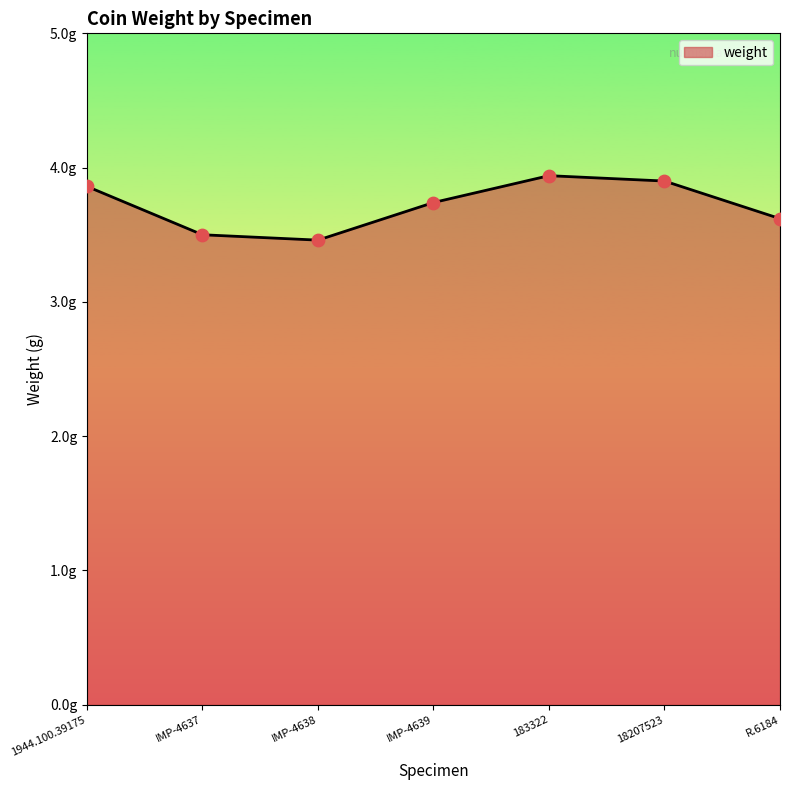

What is the change in value from IMP-4638 to IMP-4639?

+0.3